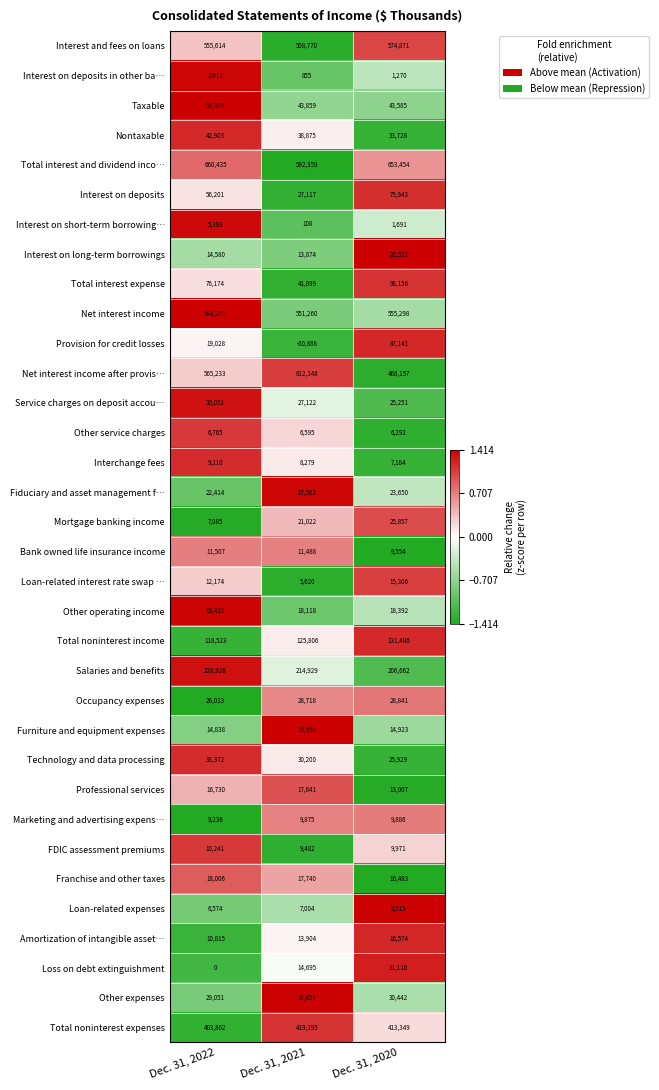

Which category has the highest value in the Interest on deposits series?

Dec. 31, 2020